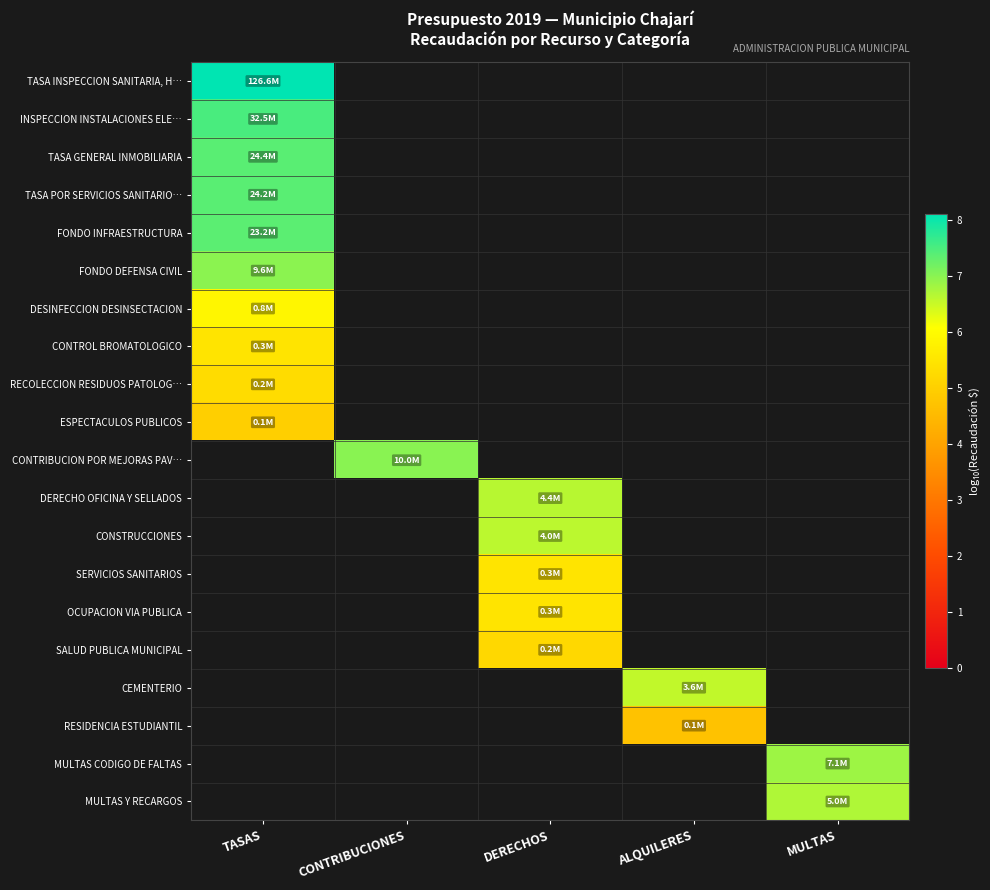

What is the smallest value displayed?

4.7